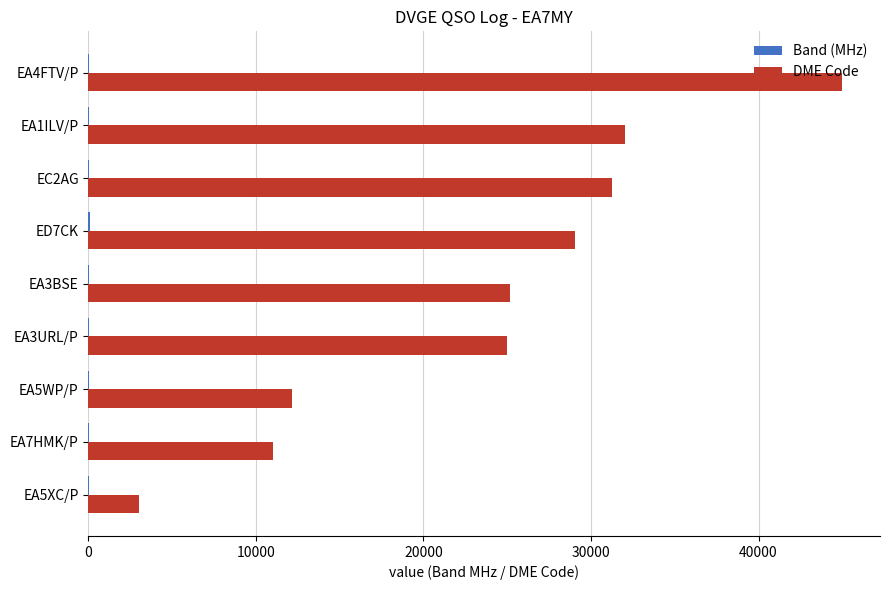

Which series changed the most between EA5WP/P and EA1ILV/P?

DME Code